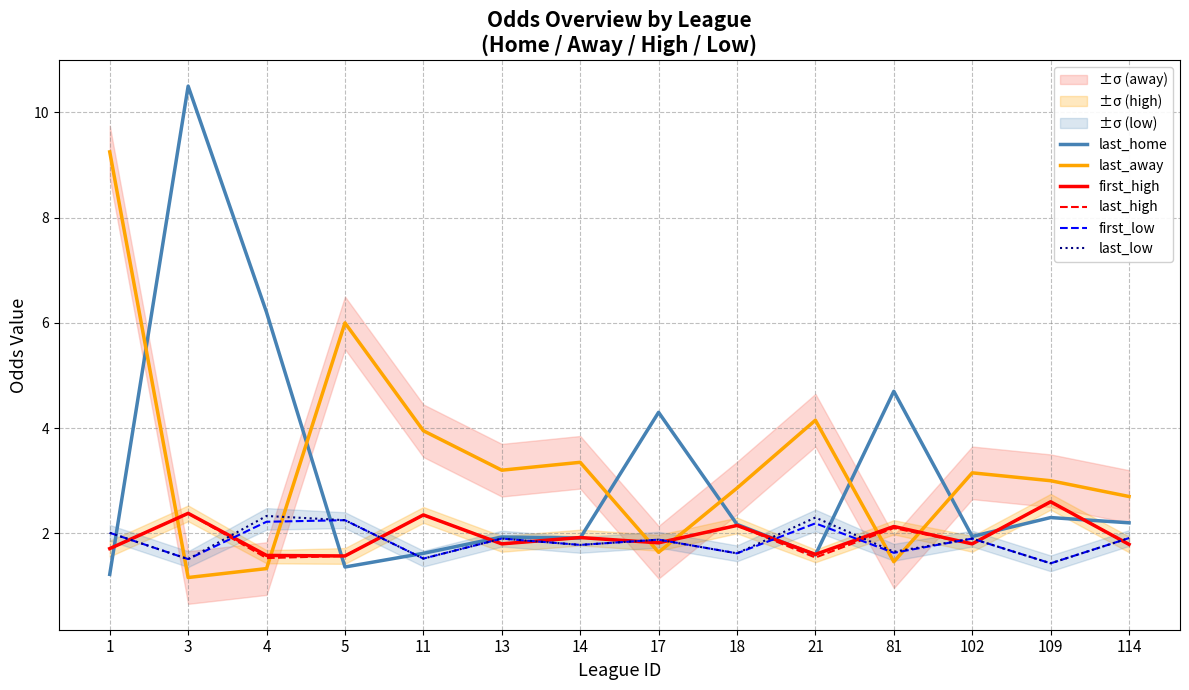

At which category does the chart reach its minimum across all series?

3